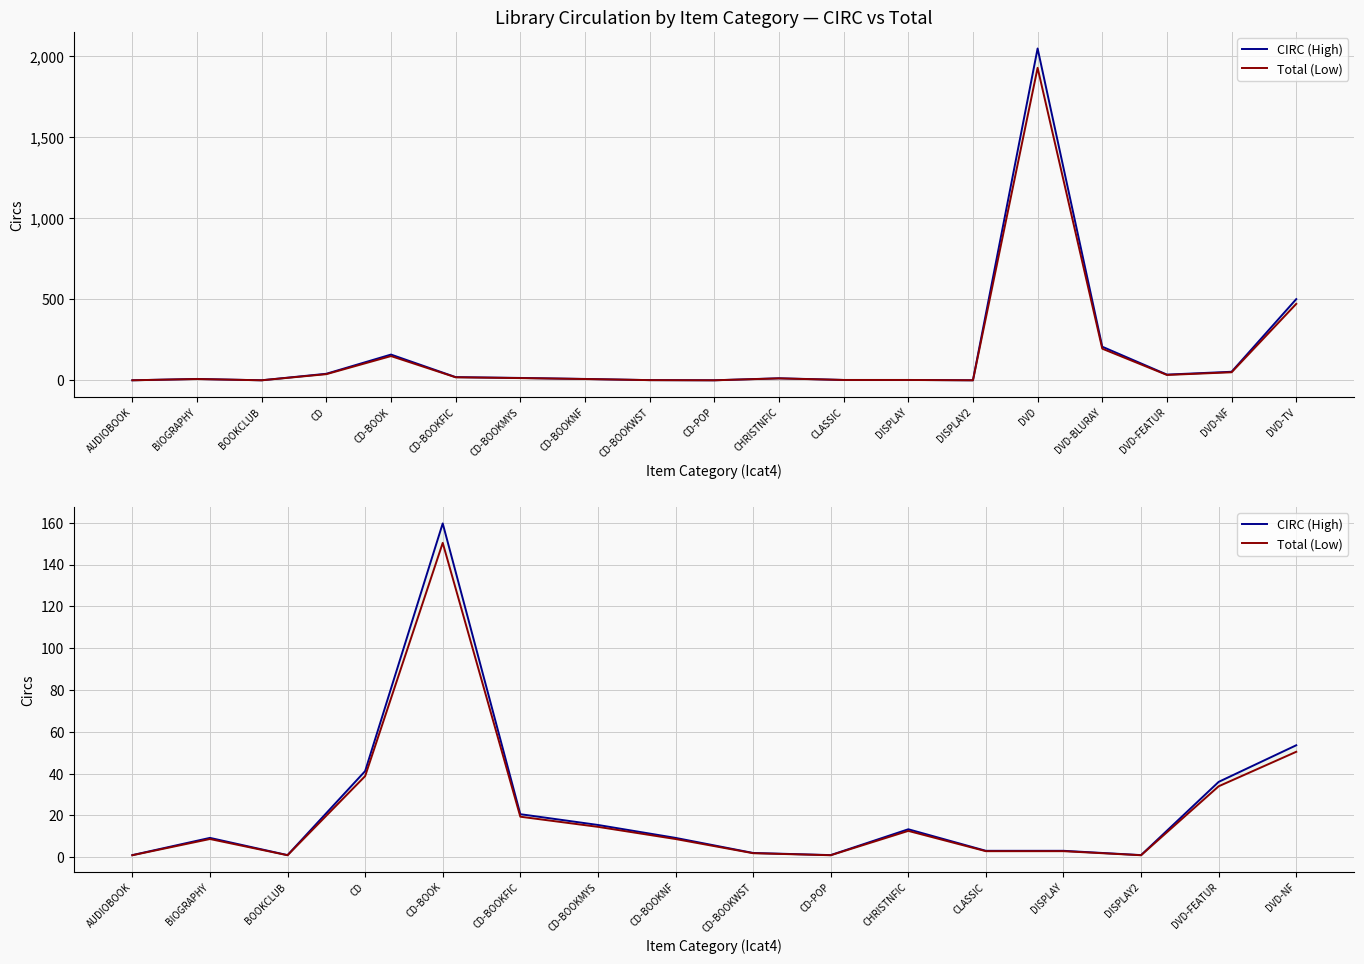

True or false: CIRC (High) and Total (Low) cross at least once.

False